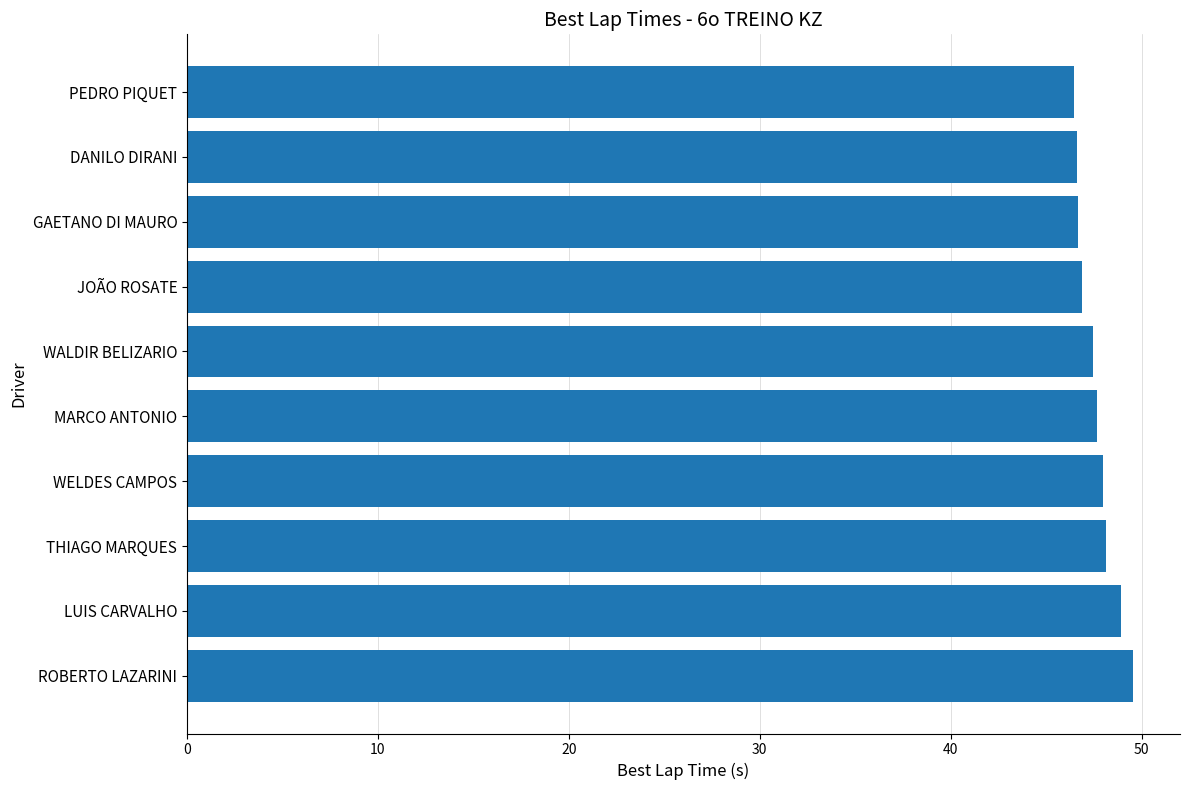

What is the average value?

47.6